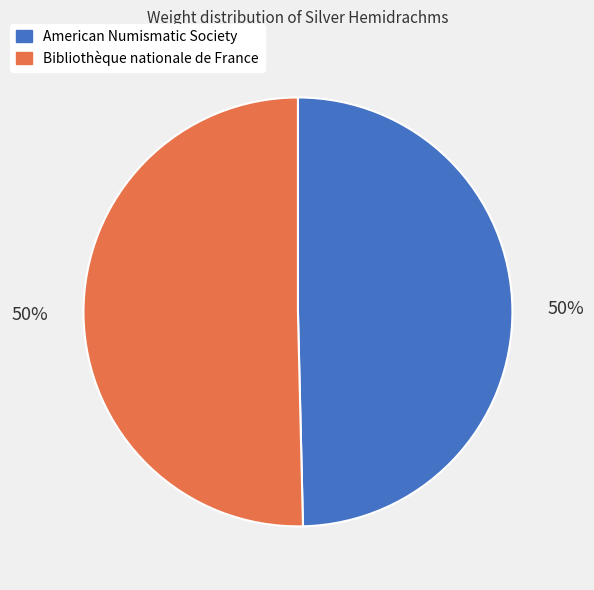

Is the sum of Bibliothèque nationale de France and American Numismatic Society greater than half?

Yes